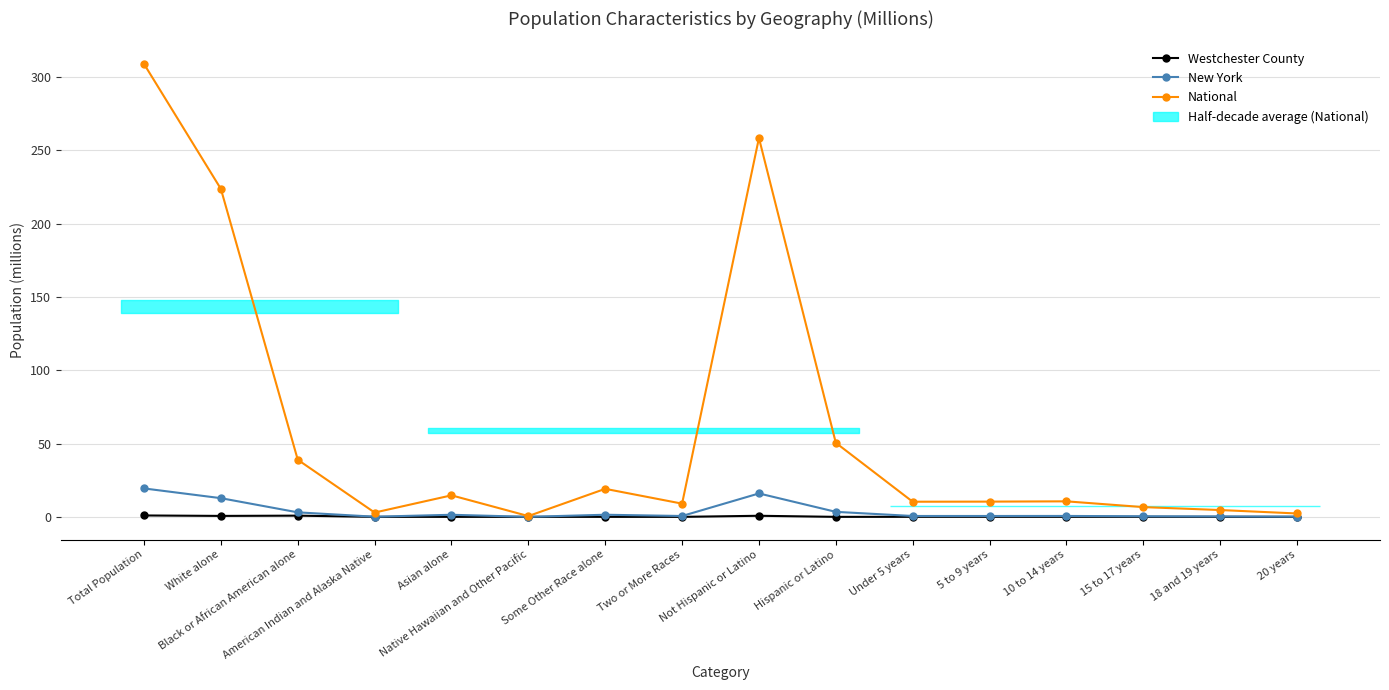

Is it true that National equals 15.9 at Two or More Races?

False